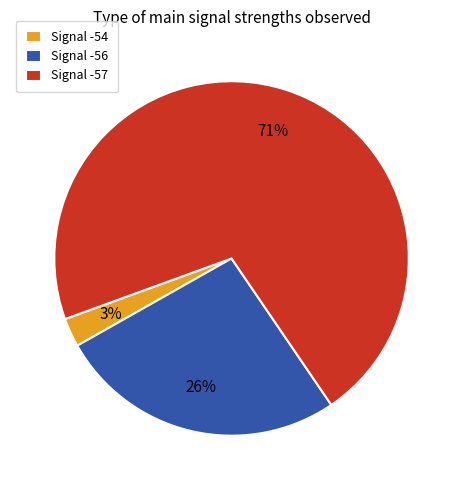

Is there any slice that represents more than half of the pie?

Yes